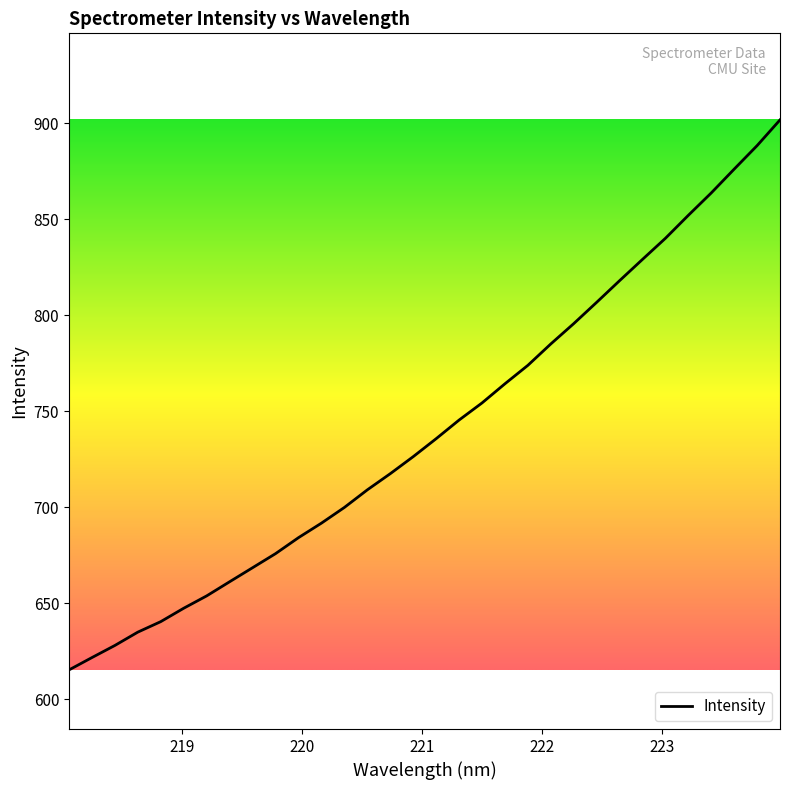

What is the difference between the maximum and minimum values?

286.5